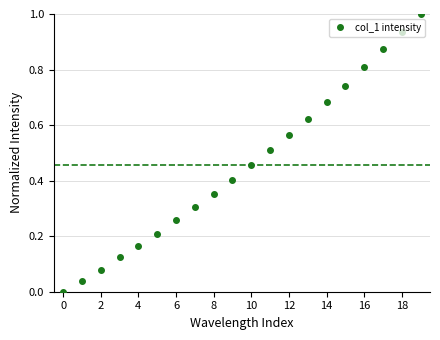

How many values are above zero?

19